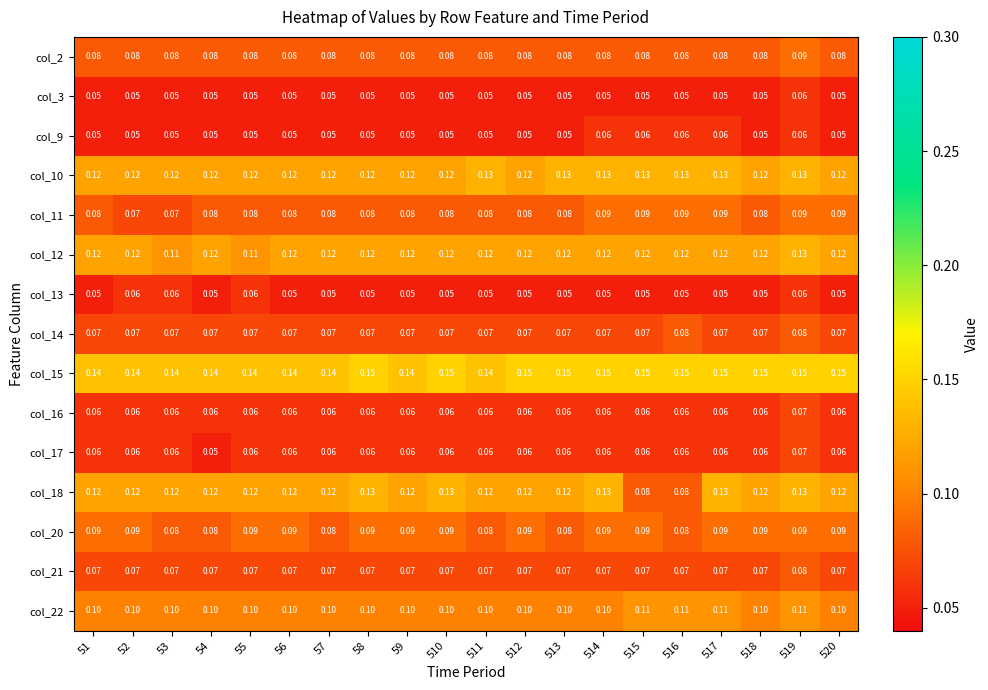

What is the difference between the highest and lowest values at 514?

0.1